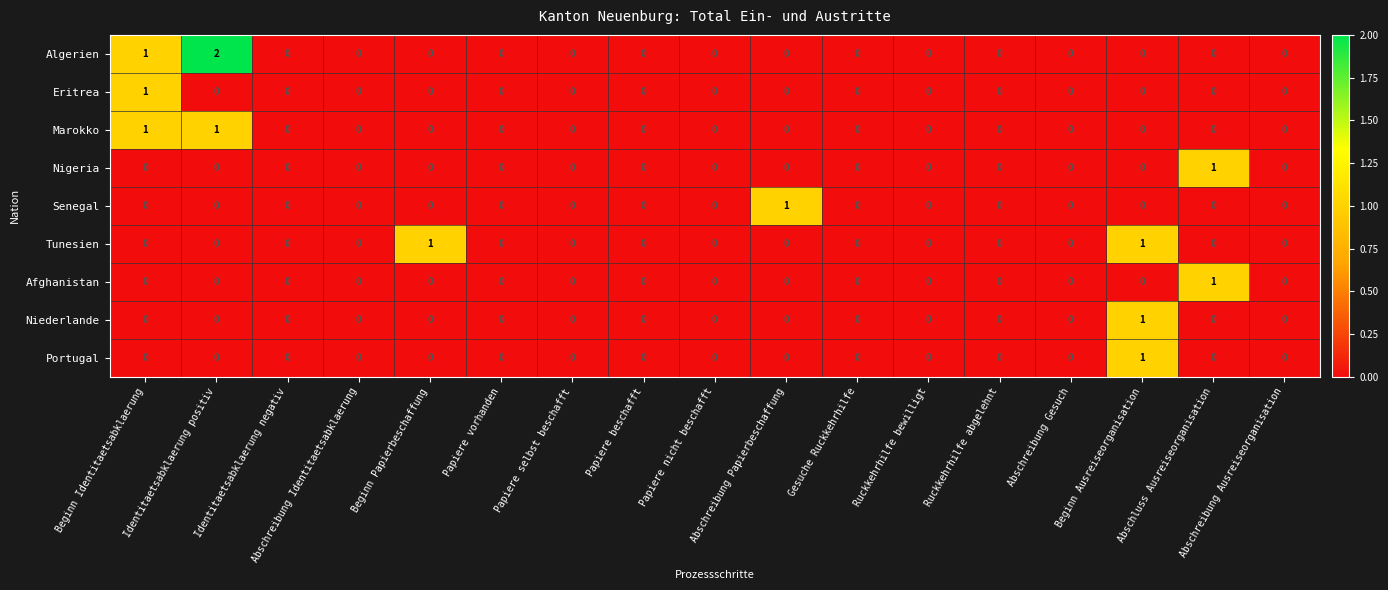

The Tunesien series shows 1 at Beginn Papierbeschaffung. True or false?

True